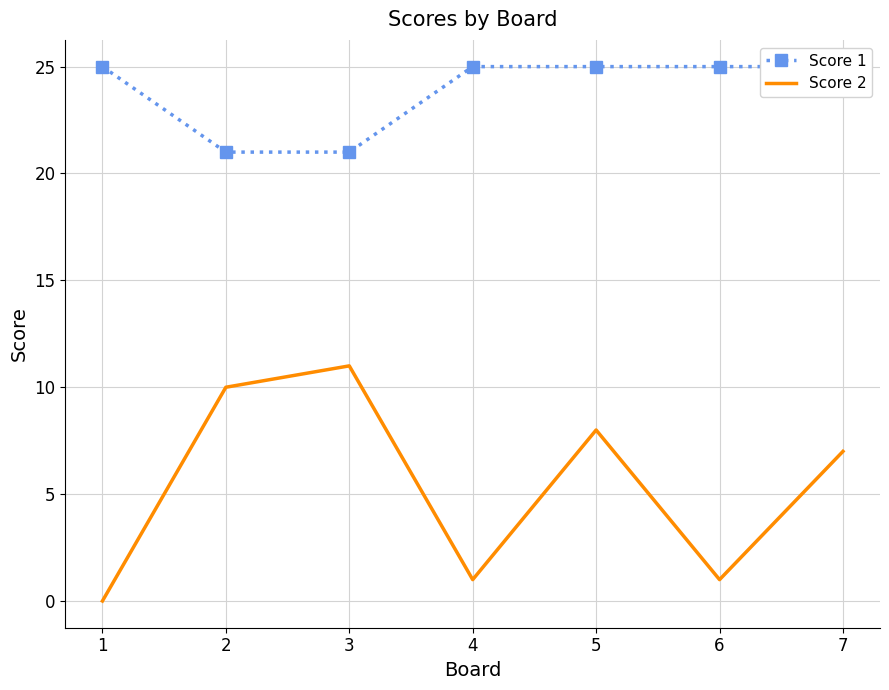

Reading right to left, list all the values displayed in this chart.

Score 1: 25	25	25	25	21	21	25
Score 2: 7	1	8	1	11	10	0